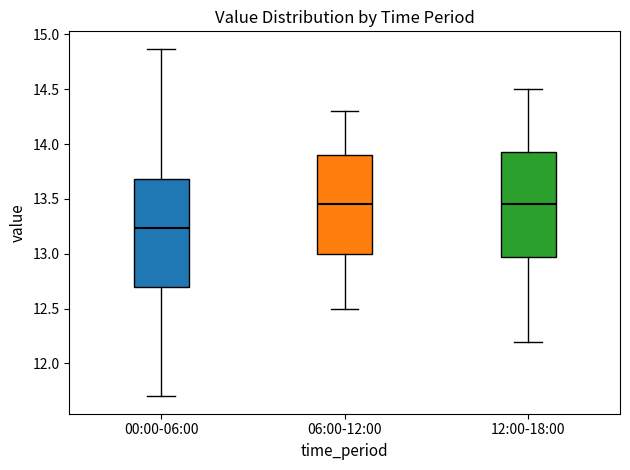

Which box's median line is the lowest?

00:00-06:00